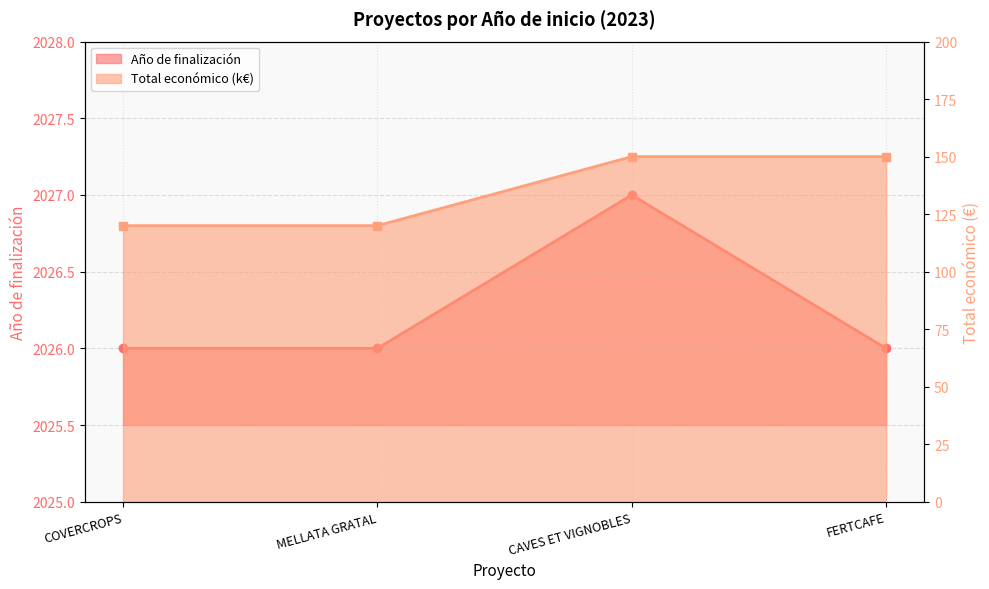

Rank the series by their maximum value, from highest to lowest.

Año de finalización, Total económico